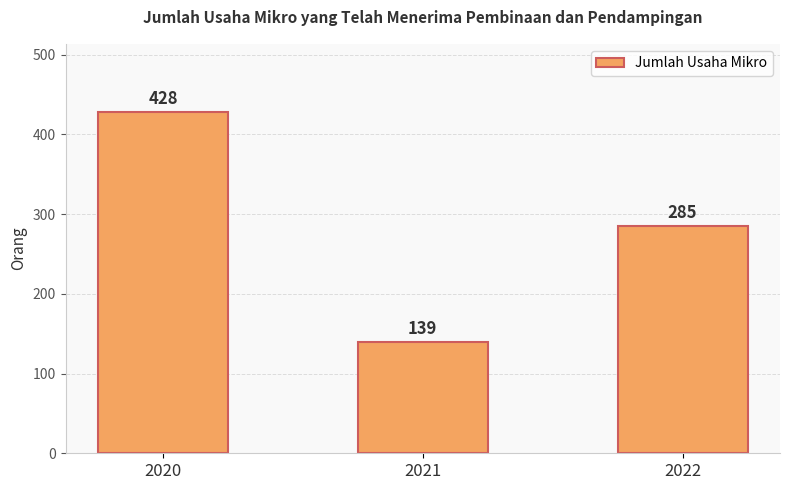

Rank the categories by value from lowest to highest.

2021, 2022, 2020